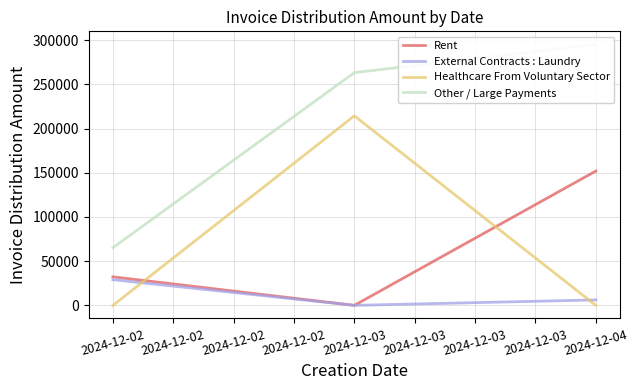

What is the total value across all series at 2024-12-02?

126541.2